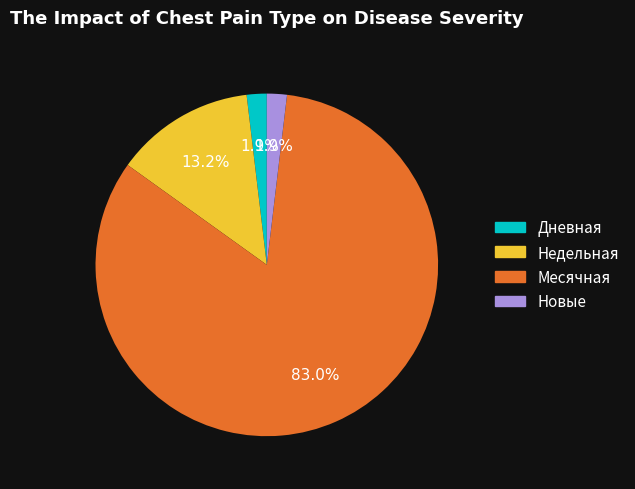

Is there any slice that represents more than half of the pie?

Yes